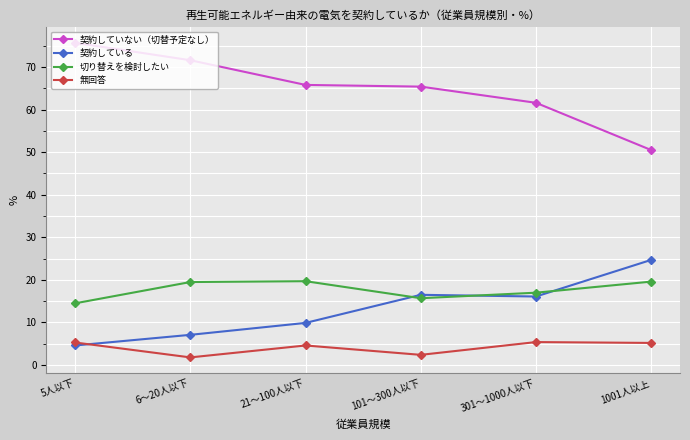

True or false: 契約していない（切替予定なし） and 契約している intersect in this chart.

False